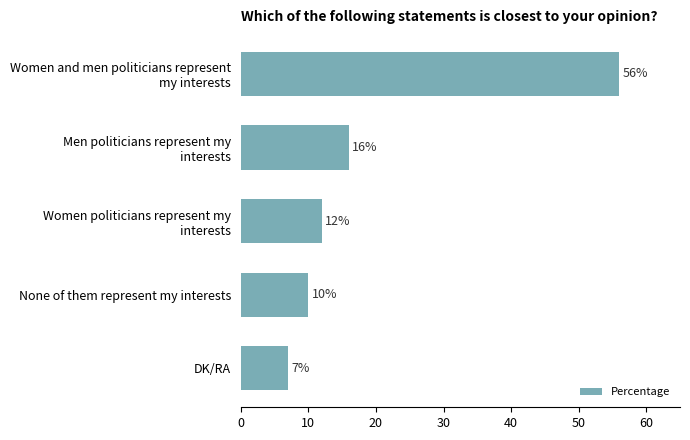

List the labels in order of value, largest first.

Women and men politicians represent
my interests, Men politicians represent my
interests, Women politicians represent my
interests, None of them represent my interests, DK/RA